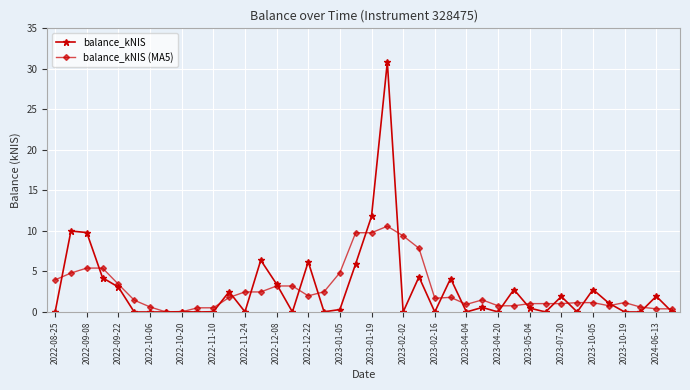

Which series has the largest range (max minus min)?

balance_kNIS